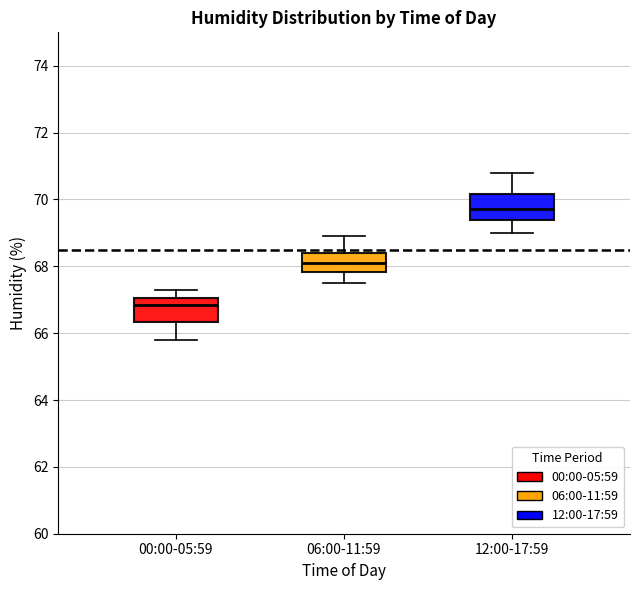

Reading left to right, transcribe this box plot: for each box, give where its median line is, the range the box spans, and where its two whiskers end, as read against the y-axis. The values are not printed on the chart, so give them approximately, as read against the axis.

00:00-05:59: median 66.8, box 66.4 to 67.0, whiskers 65.8 to 67.4
06:00-11:59: median 68.2, box 67.8 to 68.4, whiskers 67.6 to 69.0
12:00-17:59: median 69.8, box 69.4 to 70.2, whiskers 69.0 to 70.8